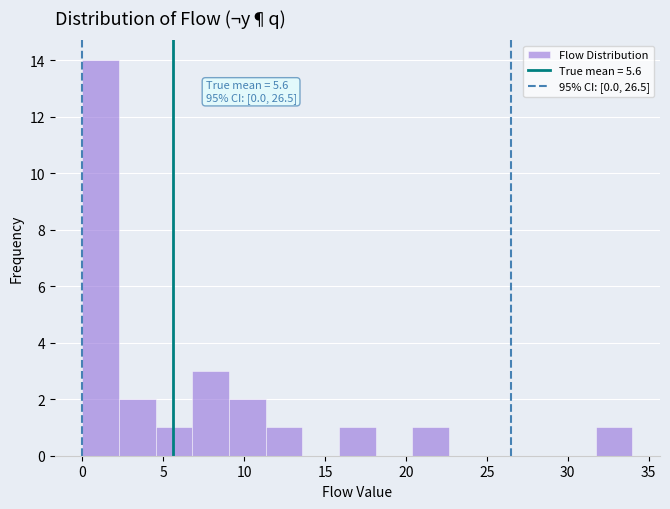

Which range on the x-axis has the tallest bar?

0.0 to 2.5